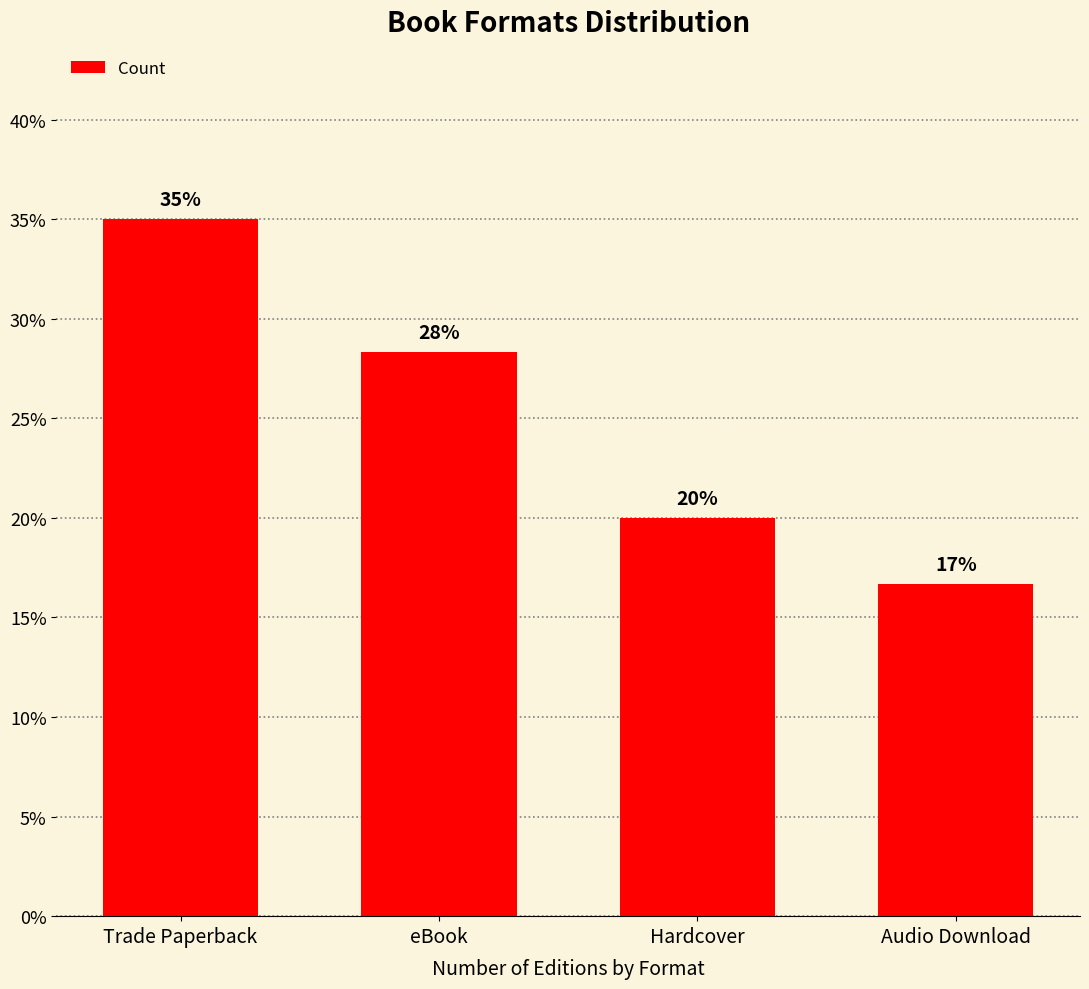

List the labels in order of value, largest first.

Trade Paperback, eBook, Hardcover, Audio Download